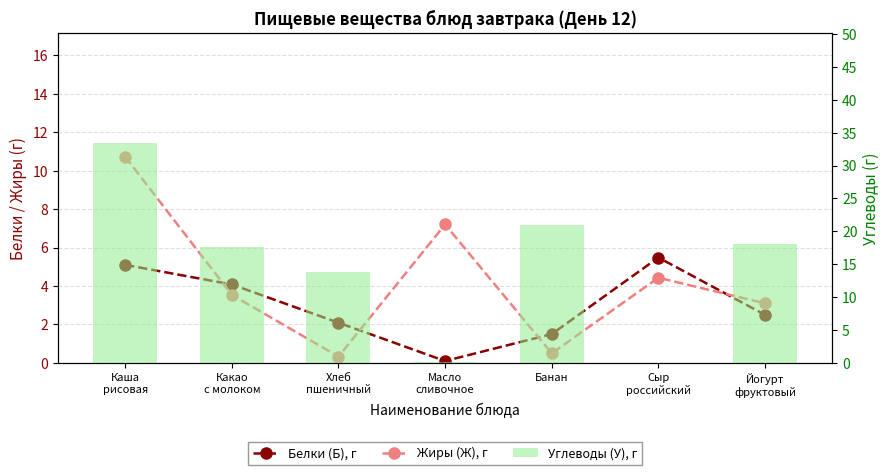

Which label corresponds to the smallest value in the chart?

Сыр
российский